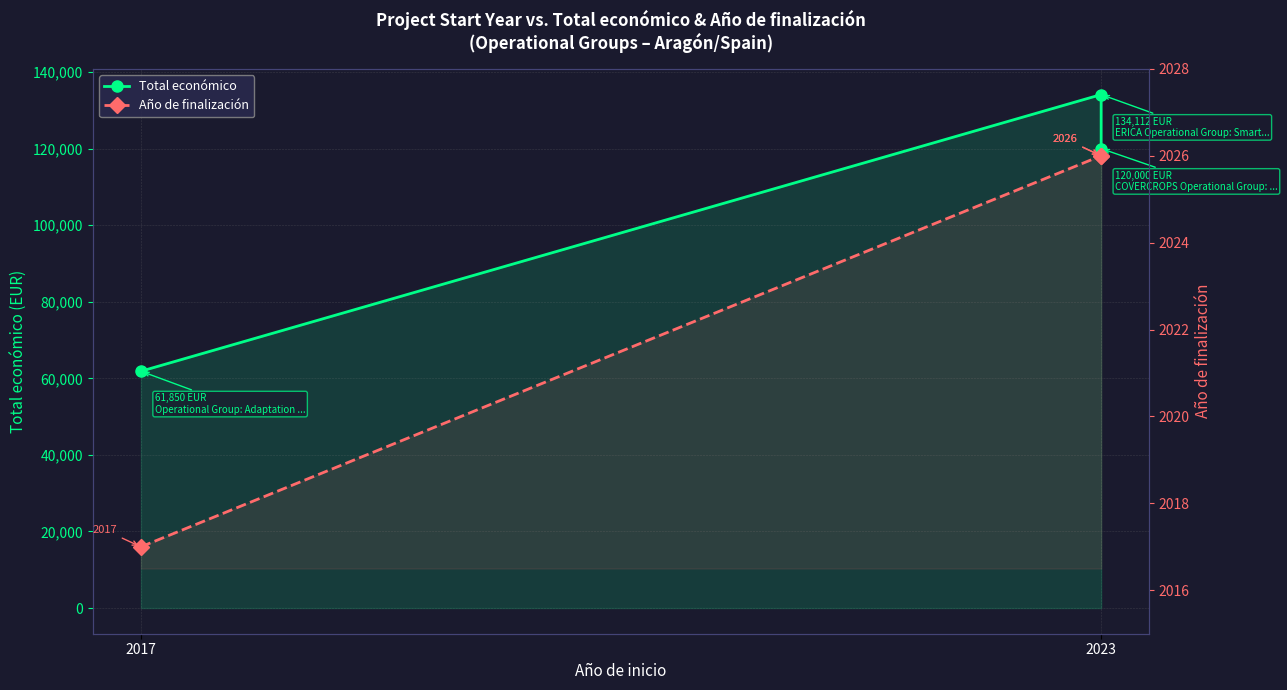

What is the average value of the Total económico series?

105321